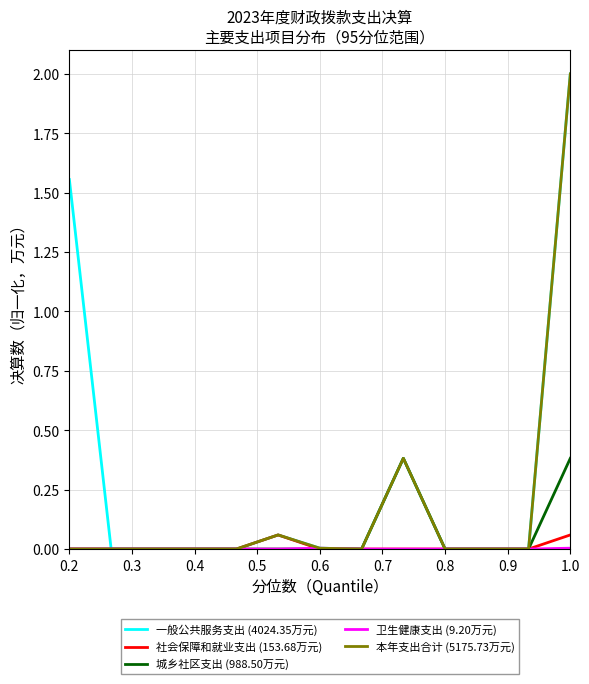

Which series has the largest total across all categories?

一般公共服务支出 (4024.35万元)